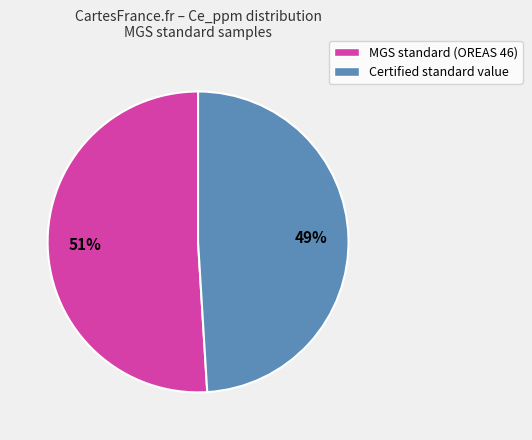

To the nearest percent, what is the difference between the largest and smallest slice percentages?

2%